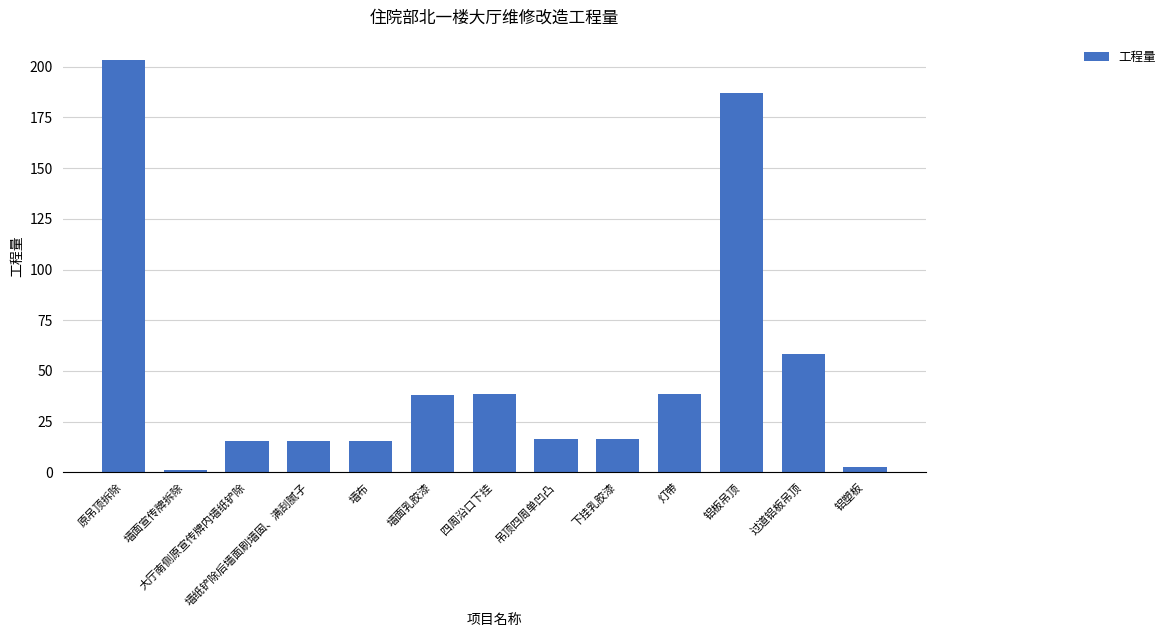

What is the label of the 9th bar from the left?

下挂乳胶漆